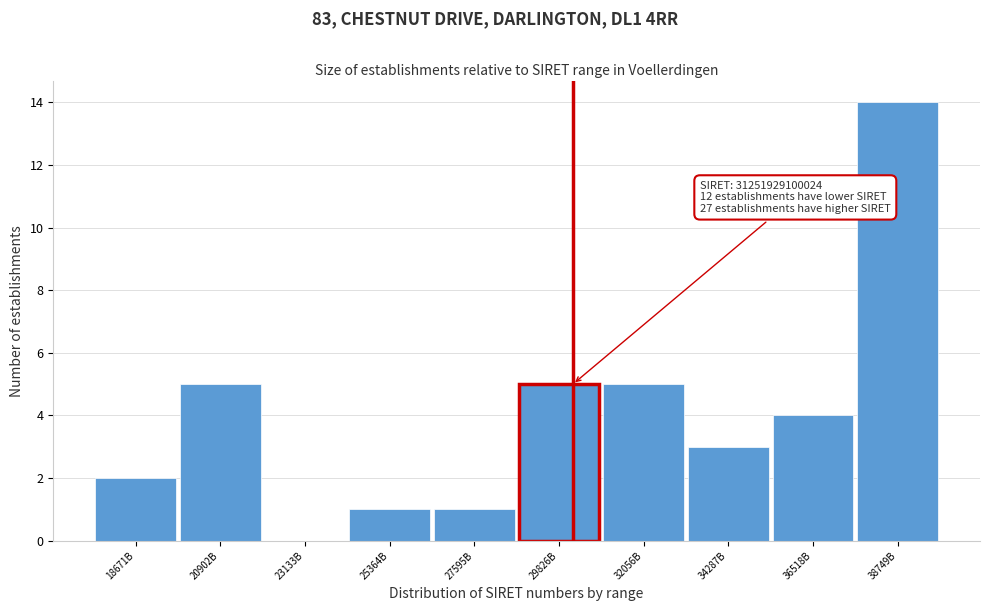

Reading left to right, transcribe all the data shown in this chart.

18671B=2	20902B=5	23133B=0	25364B=1	27595B=1	29826B=5	32056B=5	34287B=3	36518B=4	38749B=14